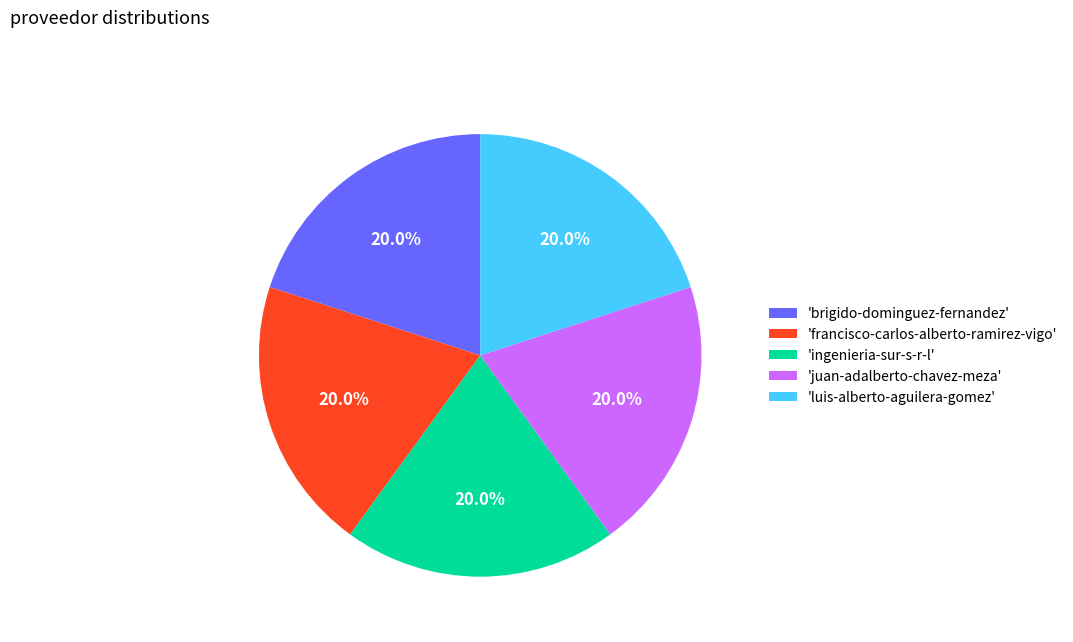

What is the ratio of the value at 'juan-adalberto-chavez-meza' to the value at 'brigido-dominguez-fernandez'?

1.0